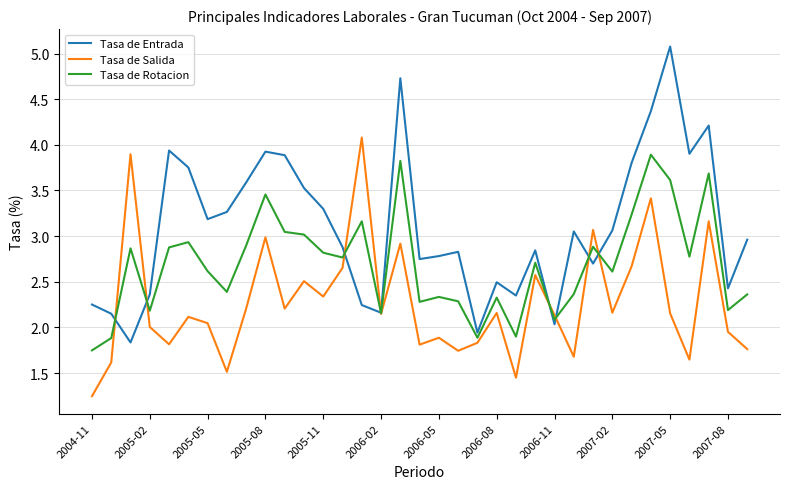

Which series has the largest total across all categories?

Tasa de Entrada